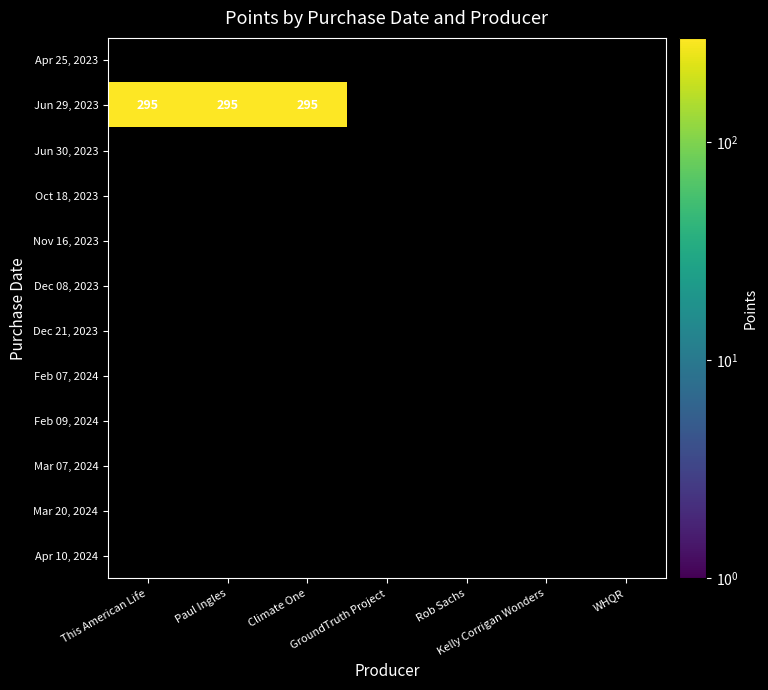

Which category has the highest value across all series?

This American Life